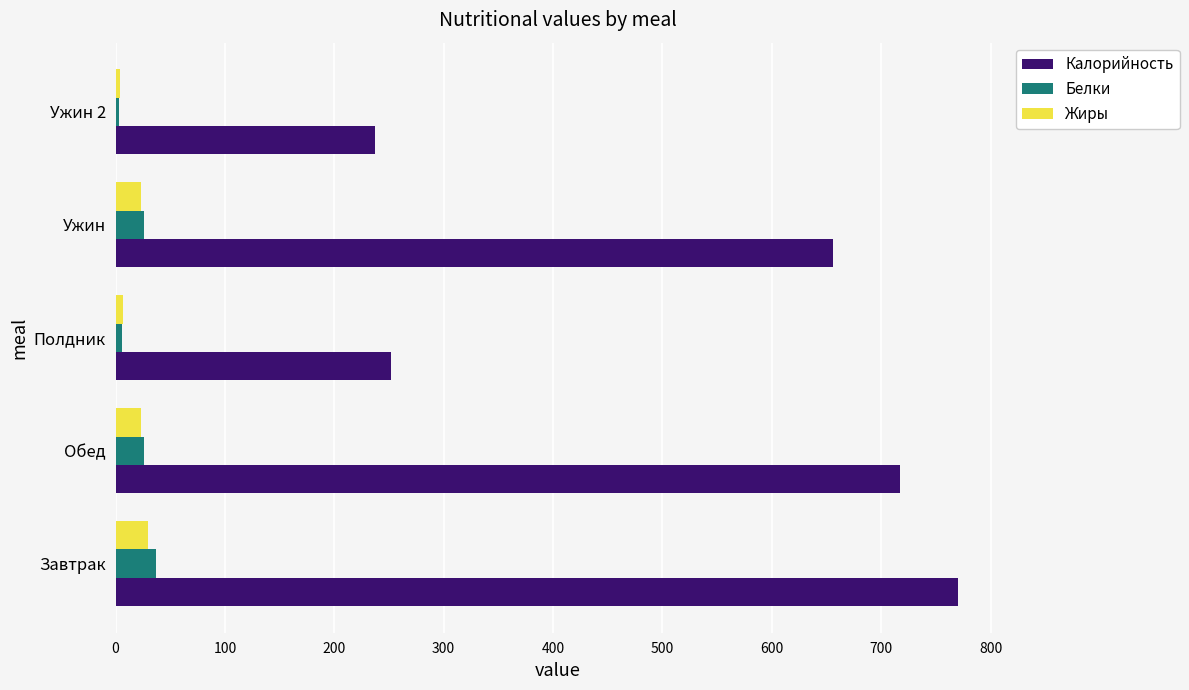

The value of Калорийность at Ужин 2 is 346.6. True or false?

False